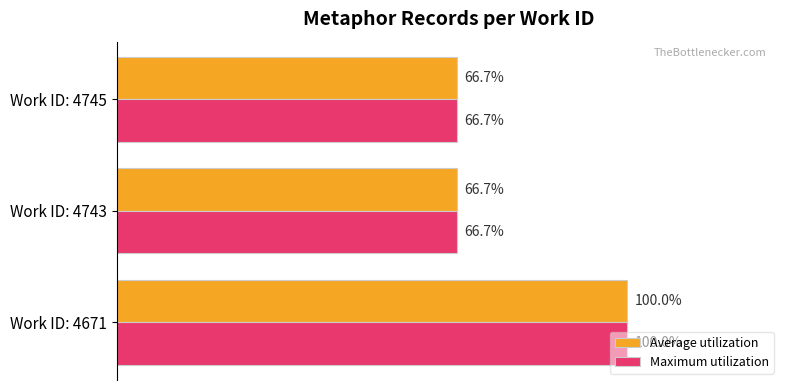

At which category is the sum across all series the highest?

Work ID: 4671